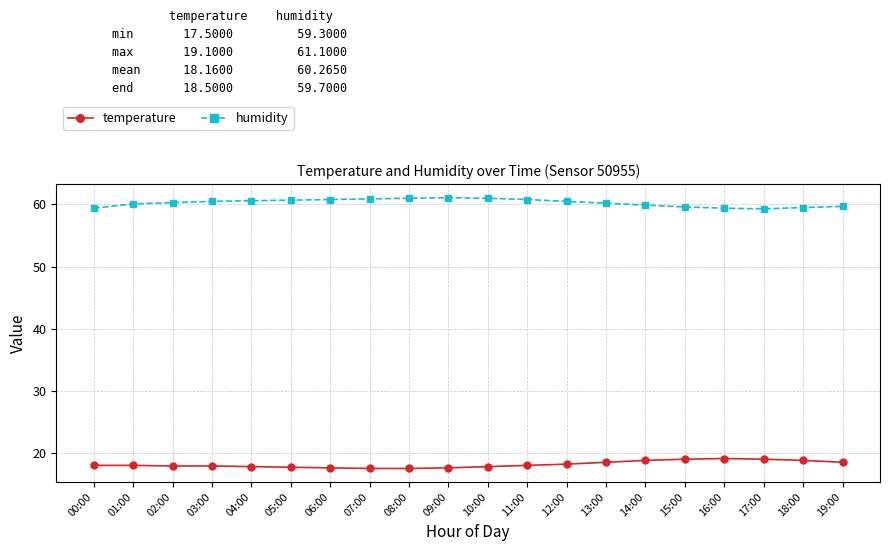

Count the number of categories in the chart.

20